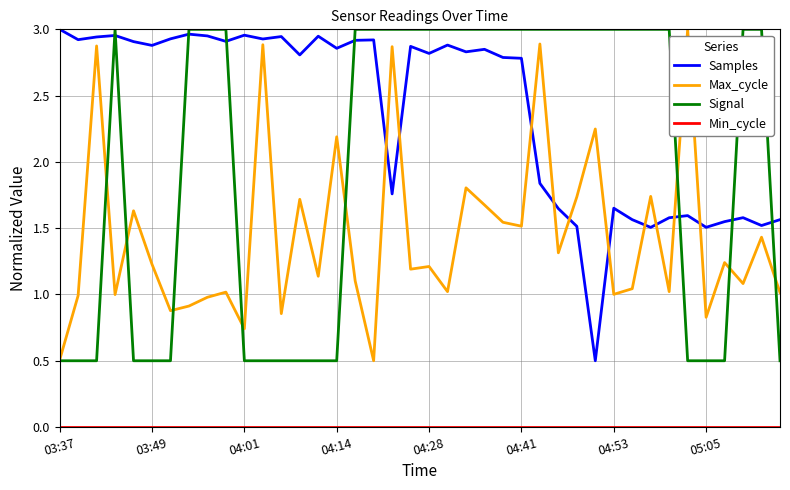

After their last crossing, which series has the higher values: Samples or Max_cycle?

Samples